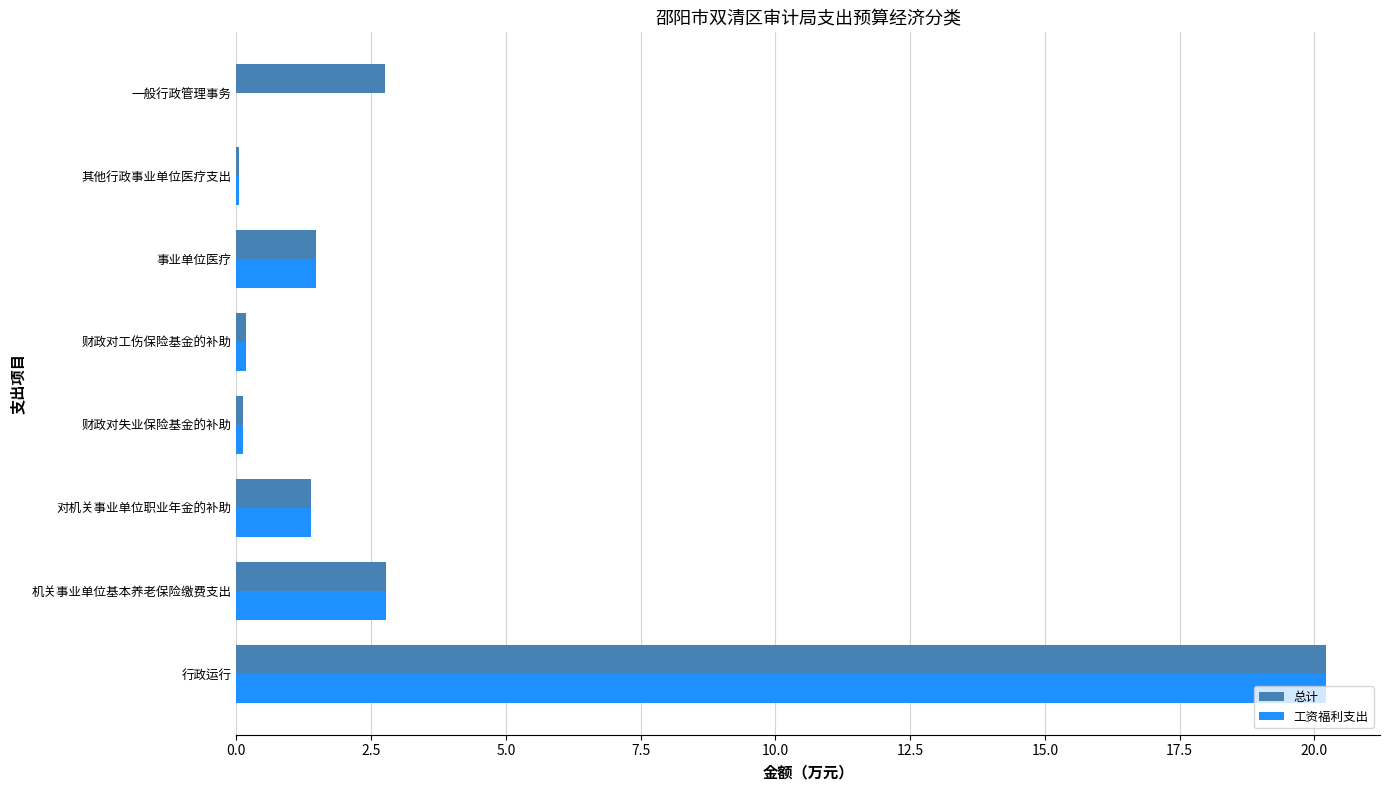

The 总计 series shows 1.5 at 事业单位医疗. True or false?

True